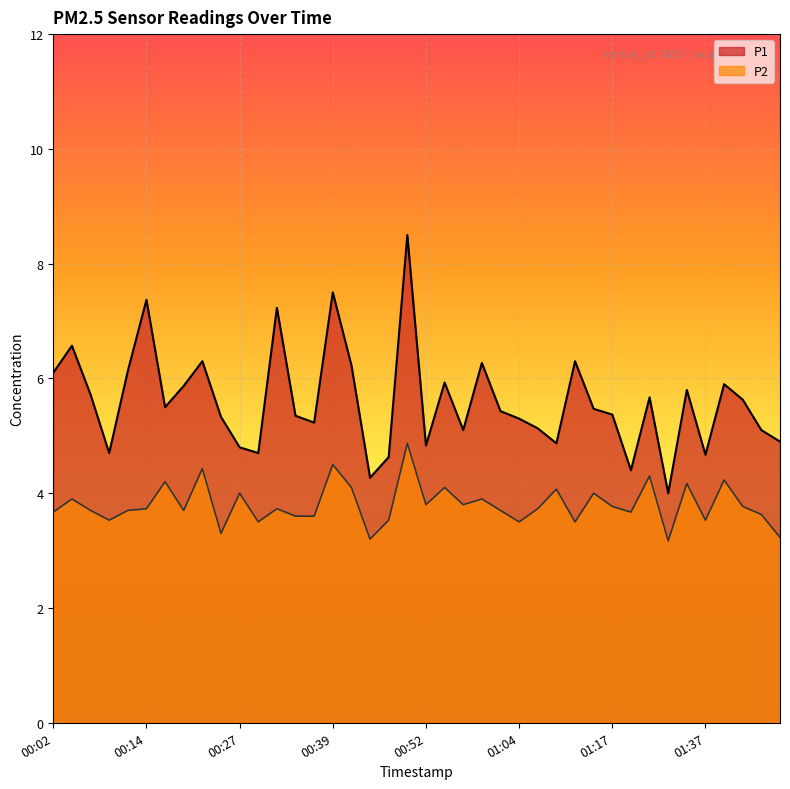

What is the difference between the P2 values at 01:29 and 00:54?

0.2